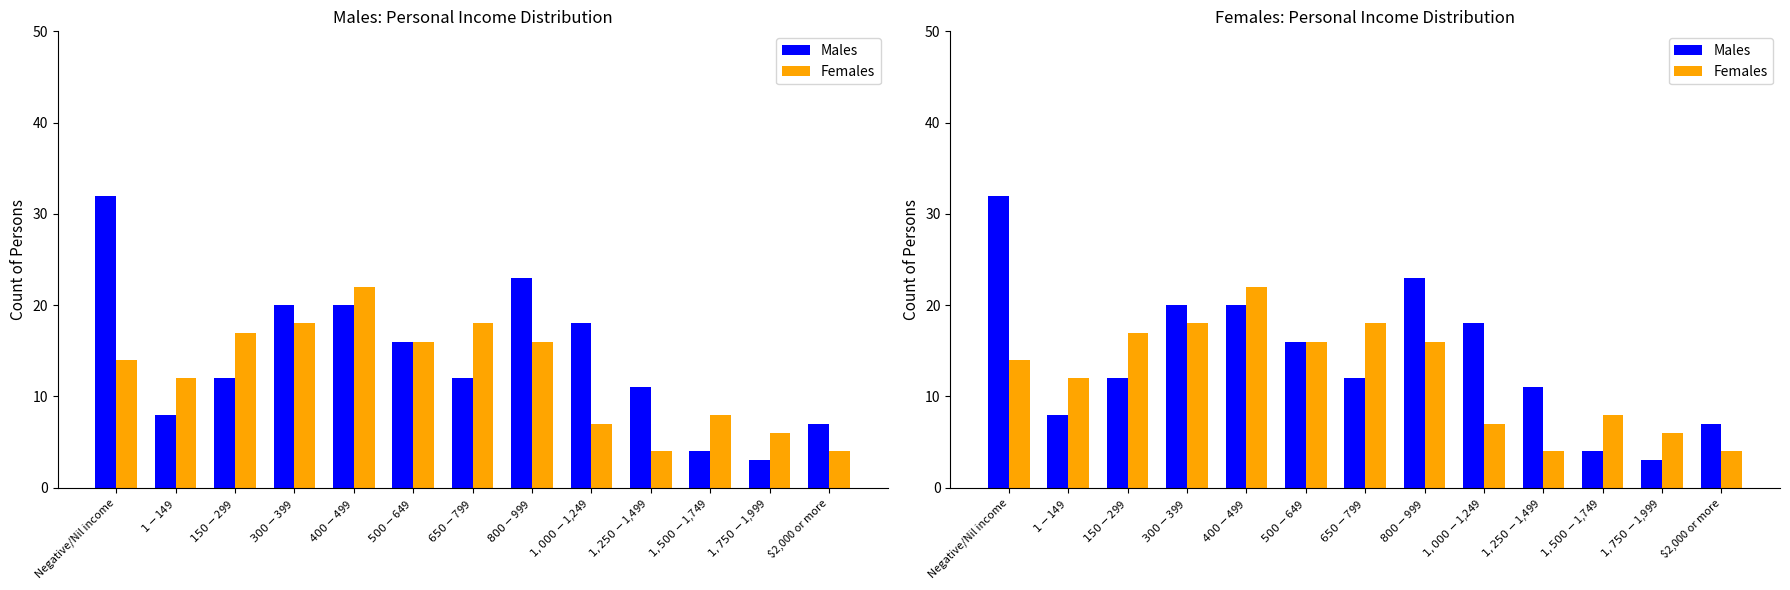

Reading left to right, list all the values displayed in this chart.

Males: Negative/Nil income=32	$1-$149=8	$150-$299=12	$300-$399=20	$400-$499=20	$500-$649=16	$650-$799=12	$800-$999=23	$1,000-$1,249=18	$1,250-$1,499=11	$1,500-$1,749=4	$1,750-$1,999=3	$2,000 or more=7
Females: Negative/Nil income=14	$1-$149=12	$150-$299=17	$300-$399=18	$400-$499=22	$500-$649=16	$650-$799=18	$800-$999=16	$1,000-$1,249=7	$1,250-$1,499=4	$1,500-$1,749=8	$1,750-$1,999=6	$2,000 or more=4